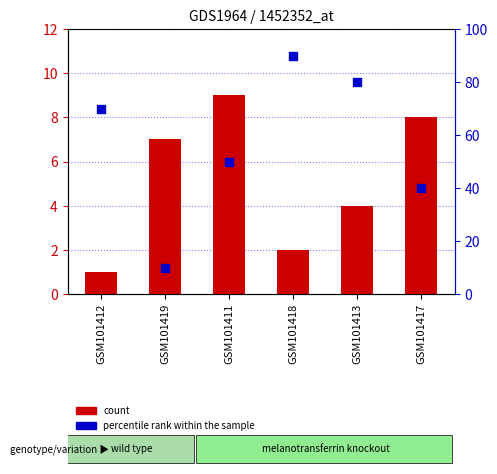

Which series reaches the minimum Y coordinate?

count